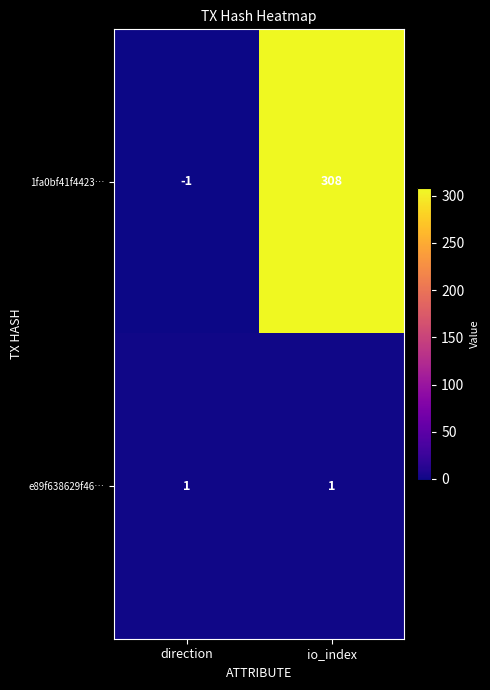

Rank the series at direction from lowest to highest value.

1fa0bf41f4423…, e89f638629f46…